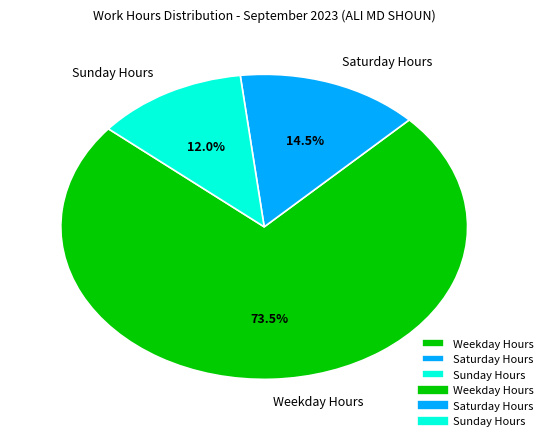

Which slice is the smallest?

Sunday Hours